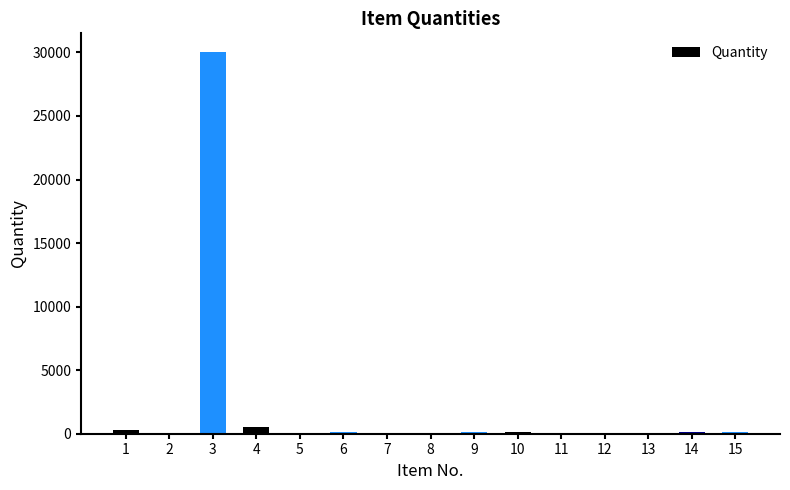

What is the sum of all values?

31455